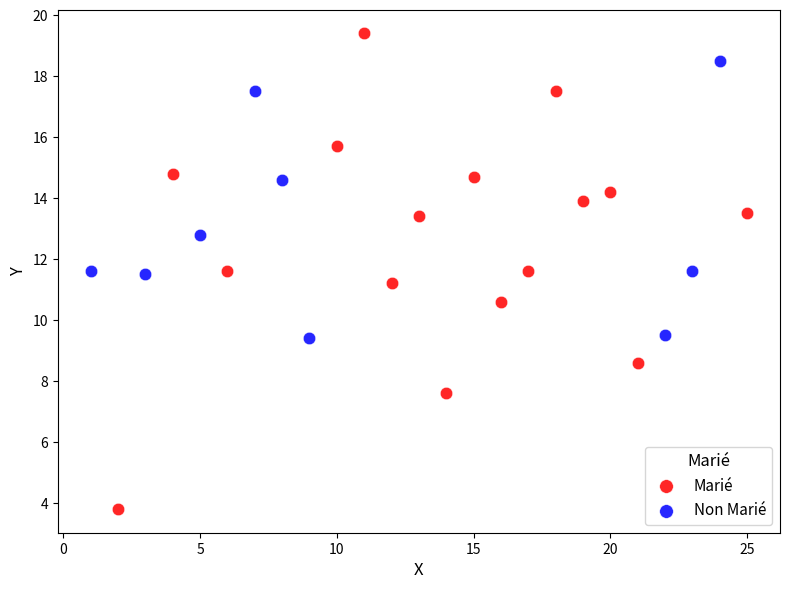

Which series reaches the minimum Y coordinate?

Marié